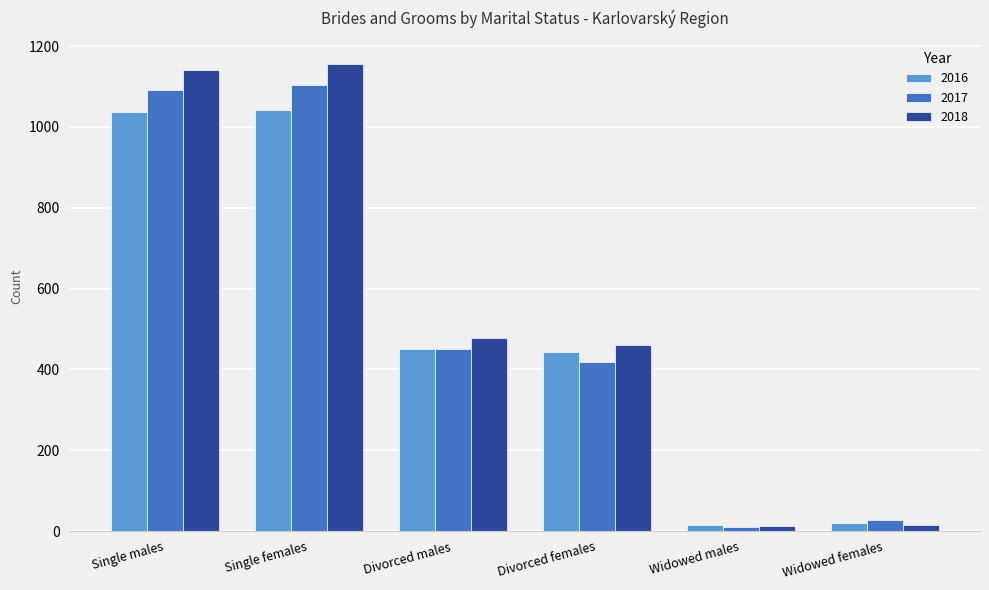

What value does the 2018 series have at Single females, to the nearest 100?

1200